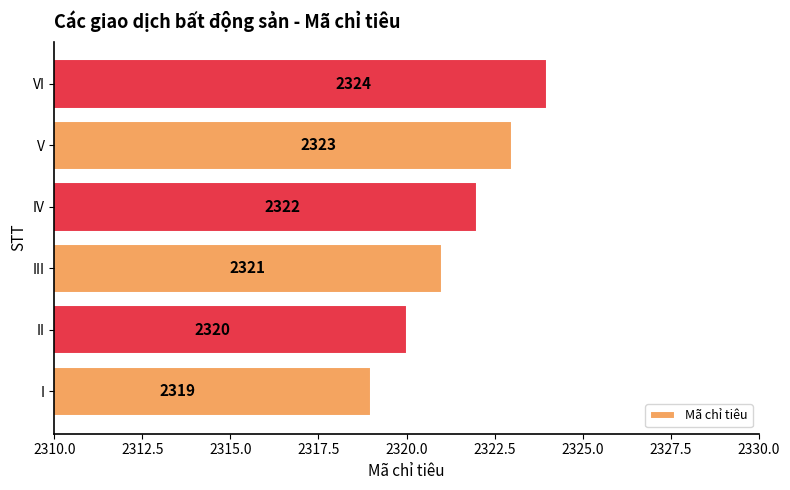

Reading bottom to top, what are all the values shown in this chart?

I=2319	II=2320	III=2321	IV=2322	V=2323	VI=2324